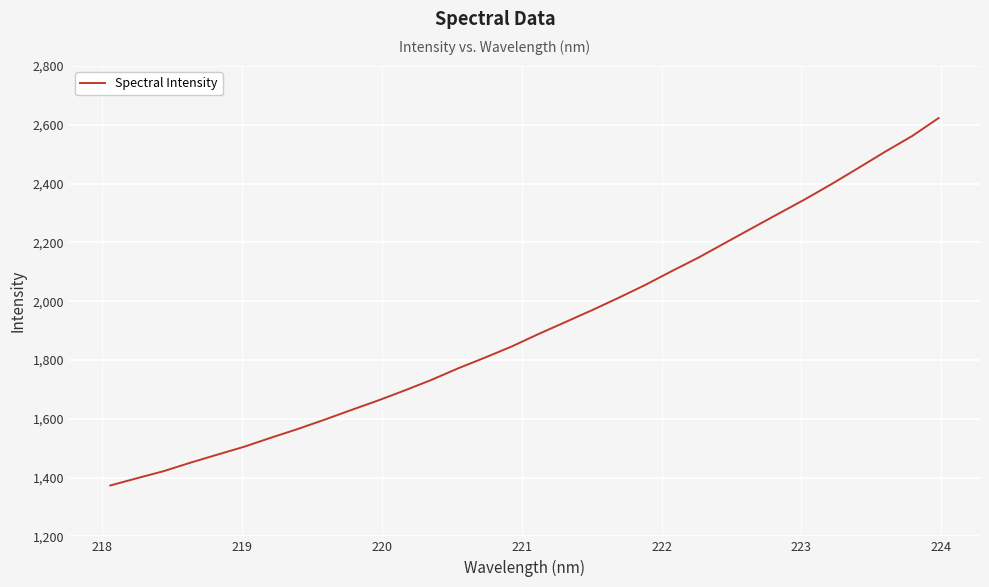

What is the maximum value shown in the chart?

2622.8